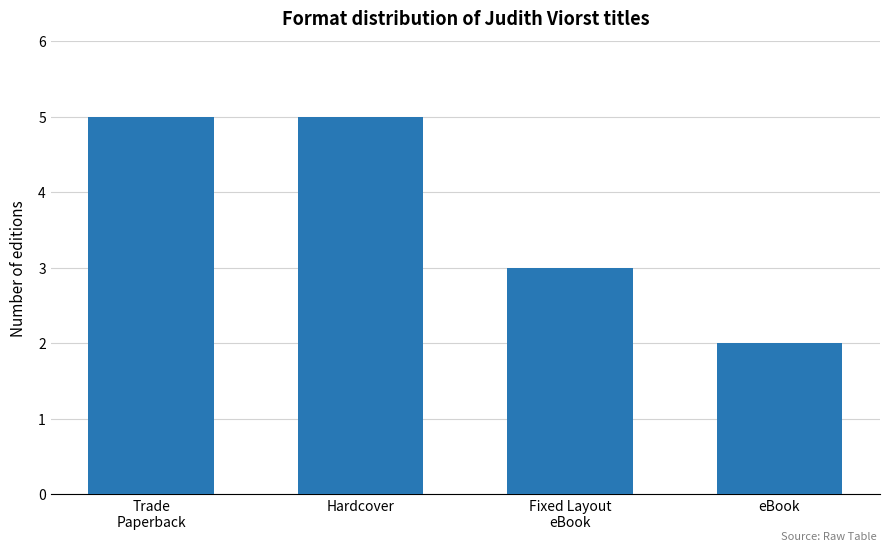

Which category has the lowest value across all series?

eBook